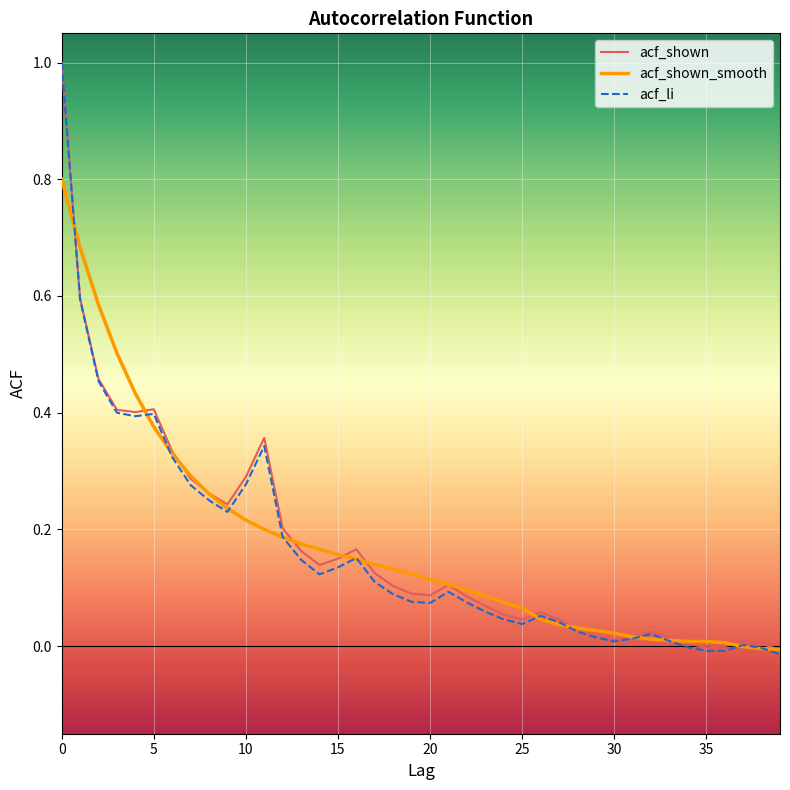

What are all the series names shown in the legend?

acf_shown, acf_shown_smooth, acf_li